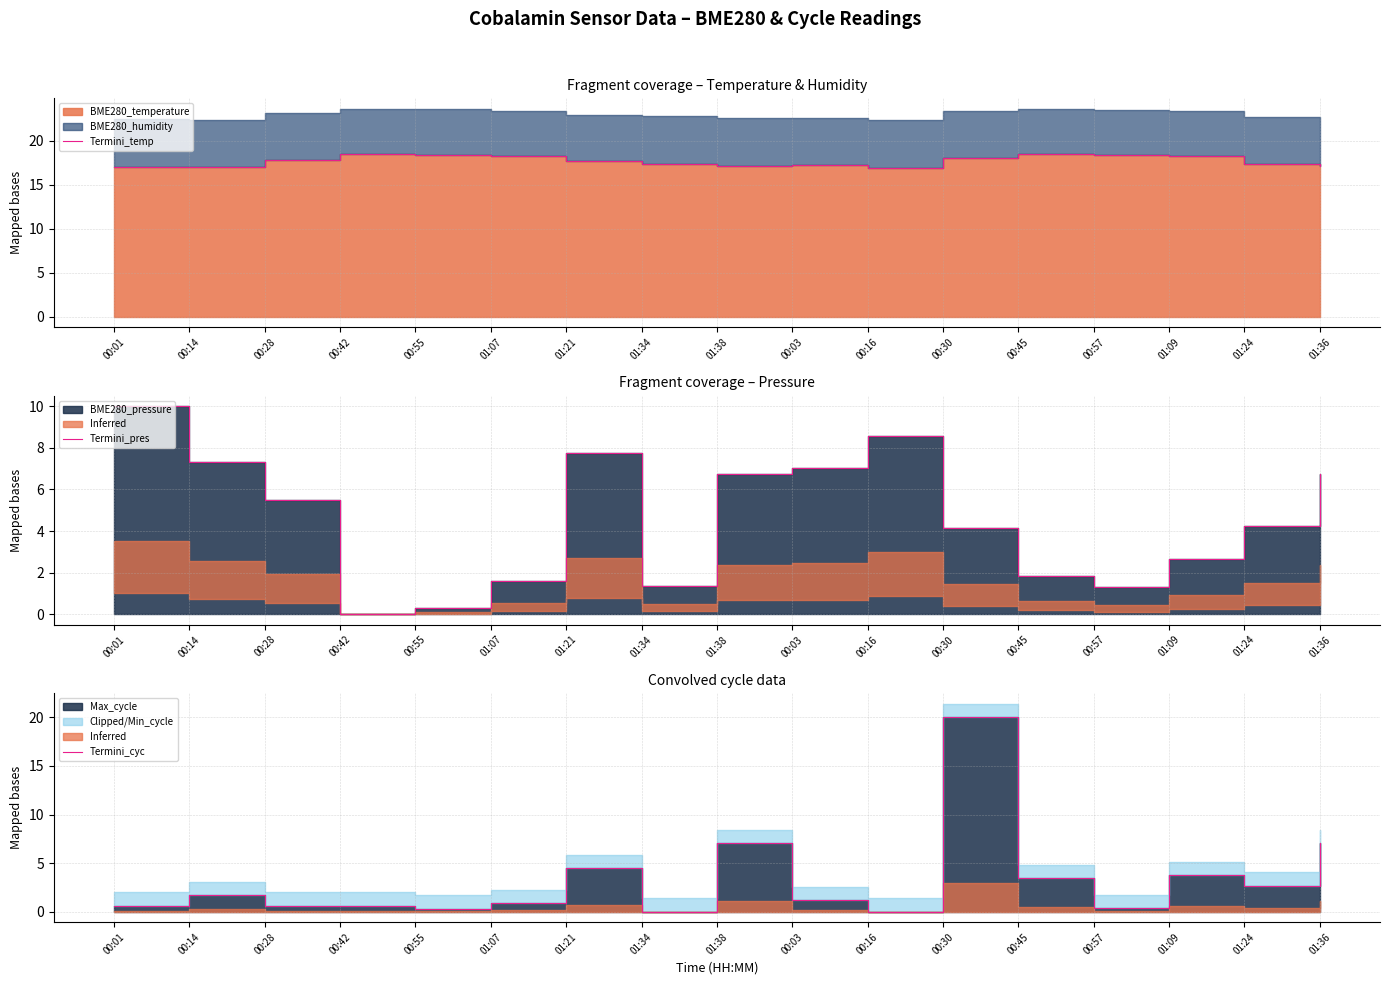

Rank the series by their maximum value, from lowest to highest.

Termini_pres, Termini_temp, Termini_cyc